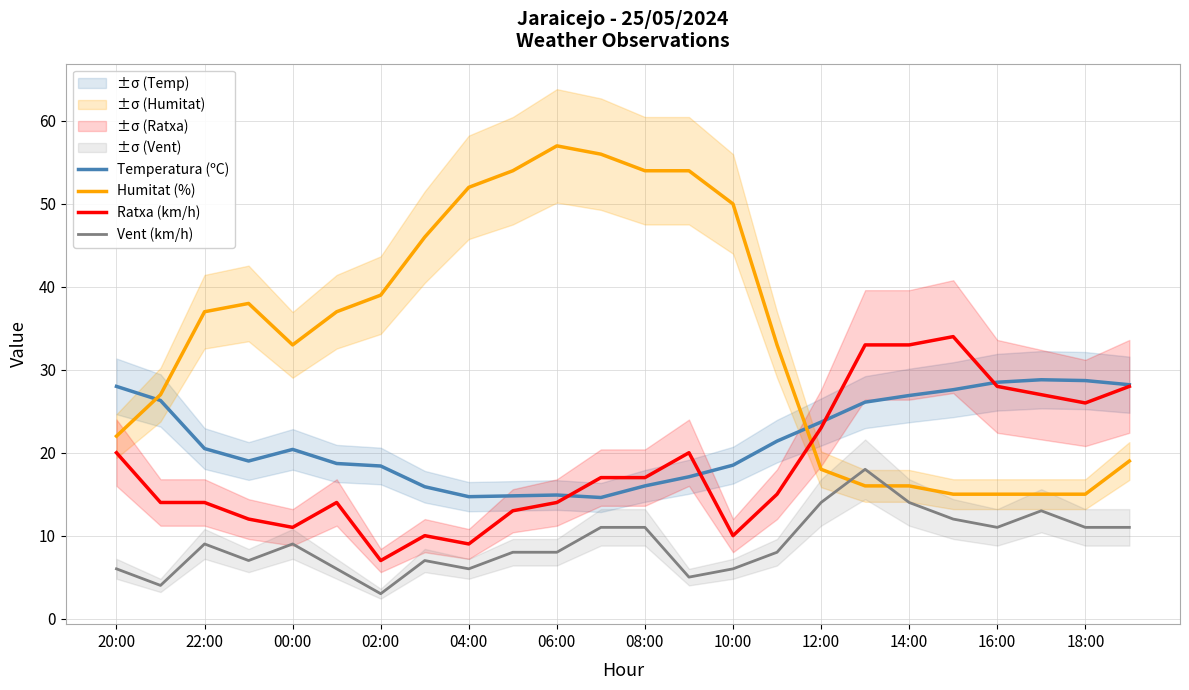

Count the number of categories in the chart.

24